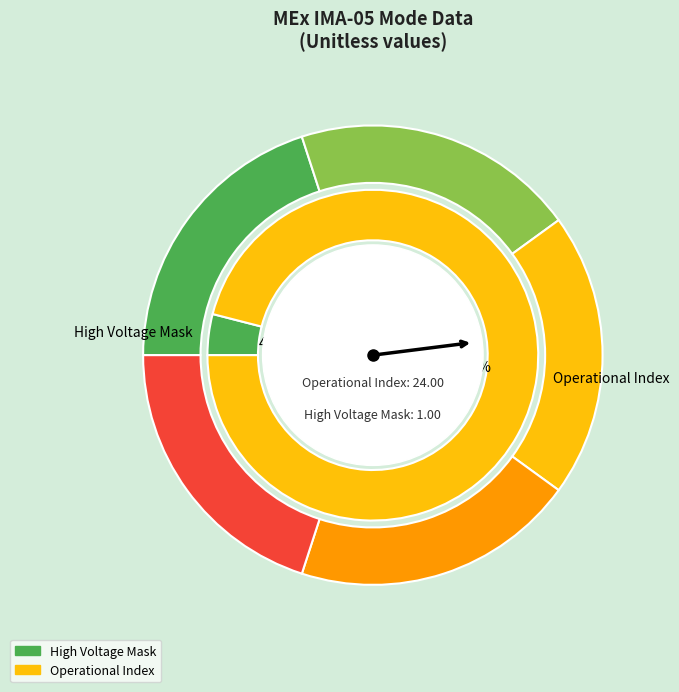

To the nearest percent, what is the difference between the Operational Index and High Voltage Mask slice percentages?

92%